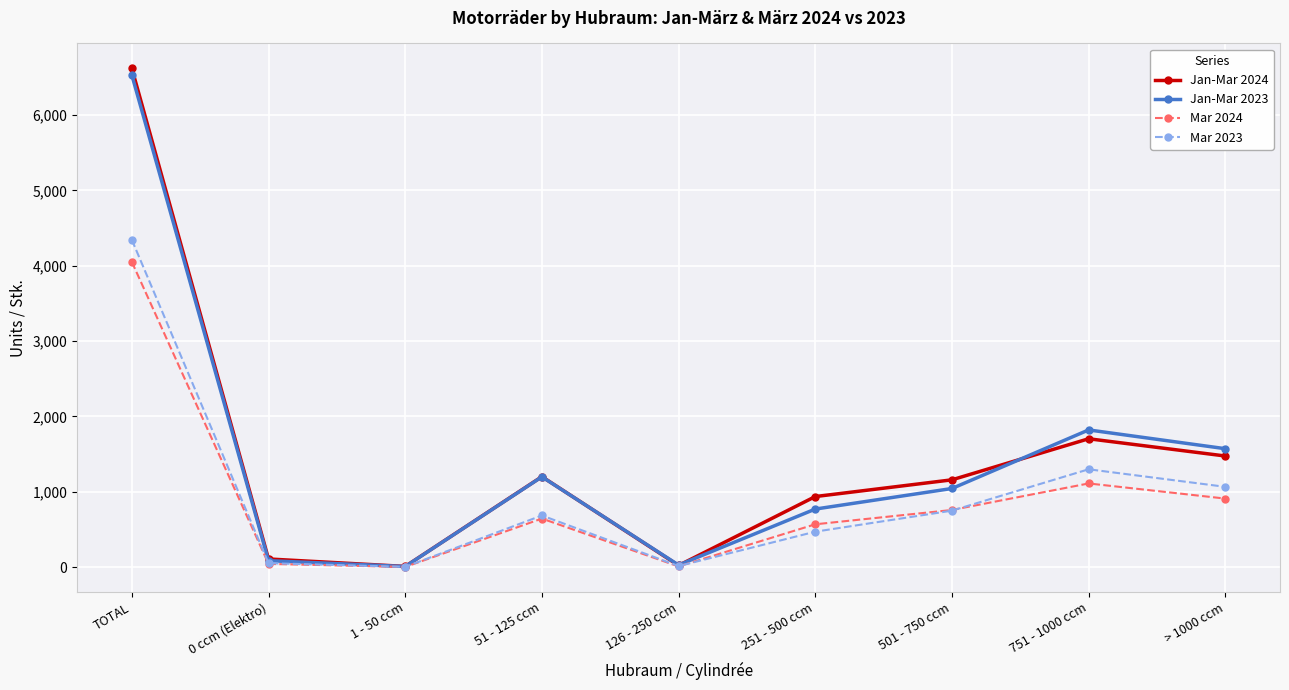

What are all the series names shown in the legend?

Jan-Mar 2024, Jan-Mar 2023, Mar 2024, Mar 2023